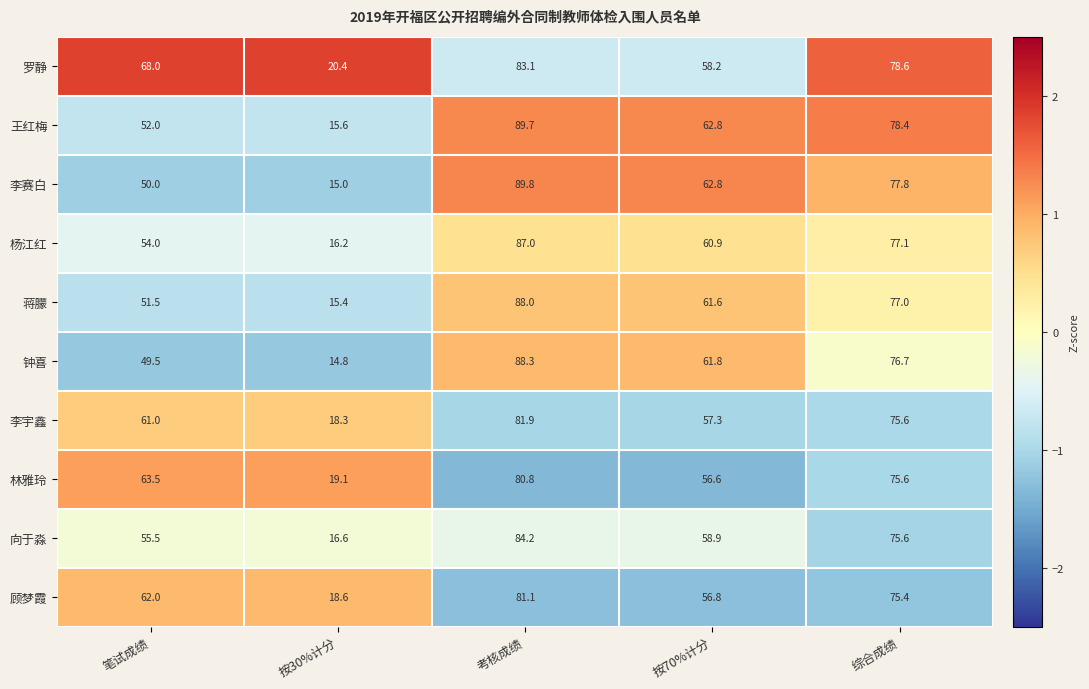

Which series changed the most between 按30%计分 and 按70%计分?

李赛白